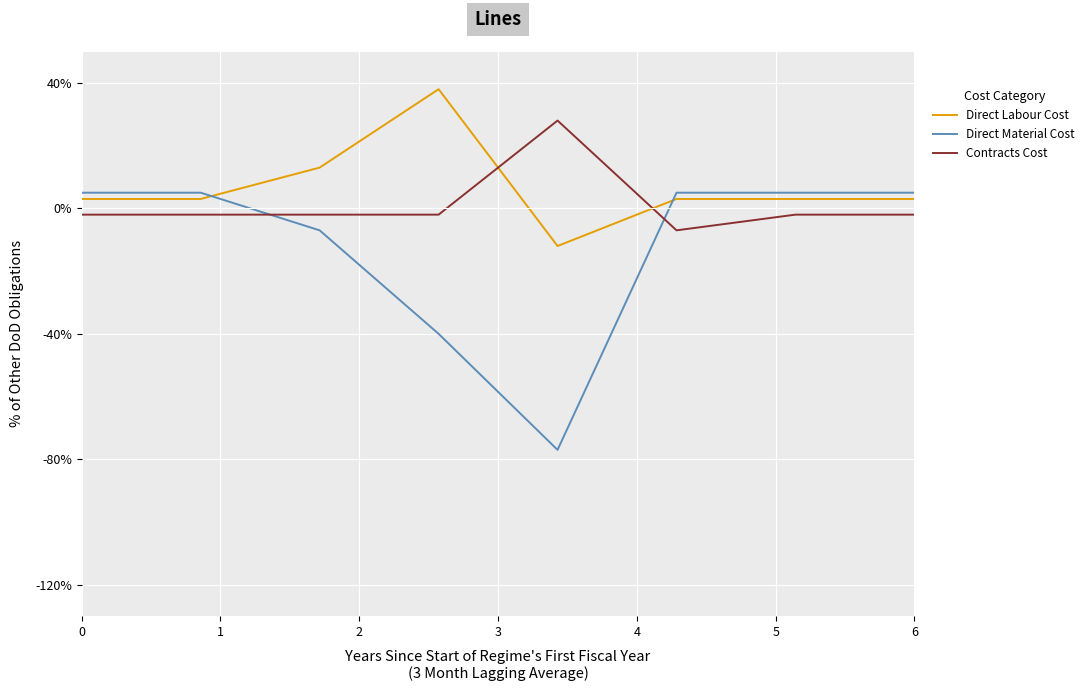

Rank the categories by Direct Labour Cost value from lowest to highest.

4, 0, 1, 5, 6, 7, 2, 3